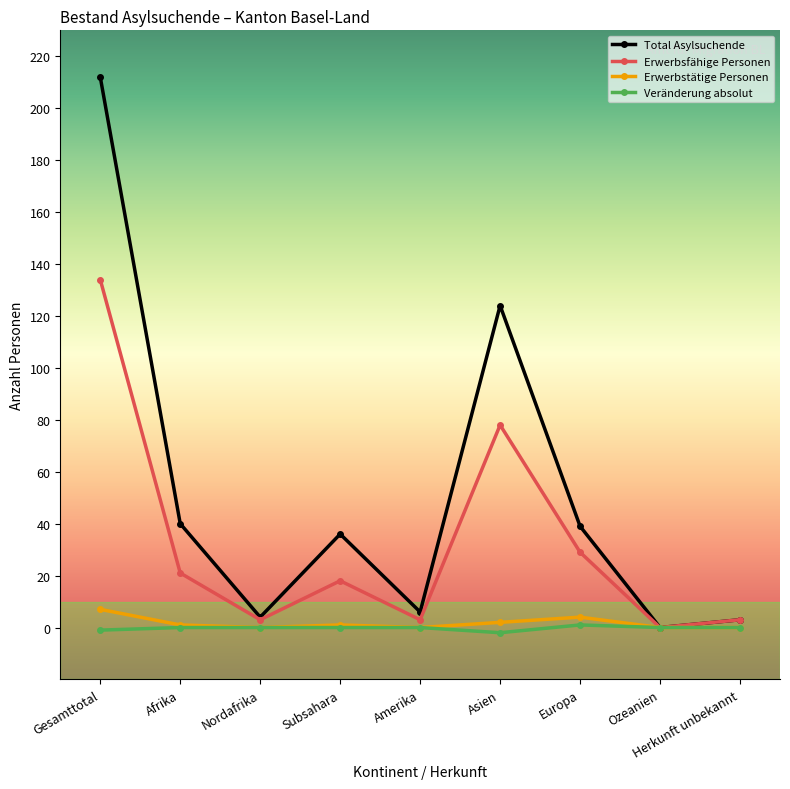

Count the number of categories in the chart.

9